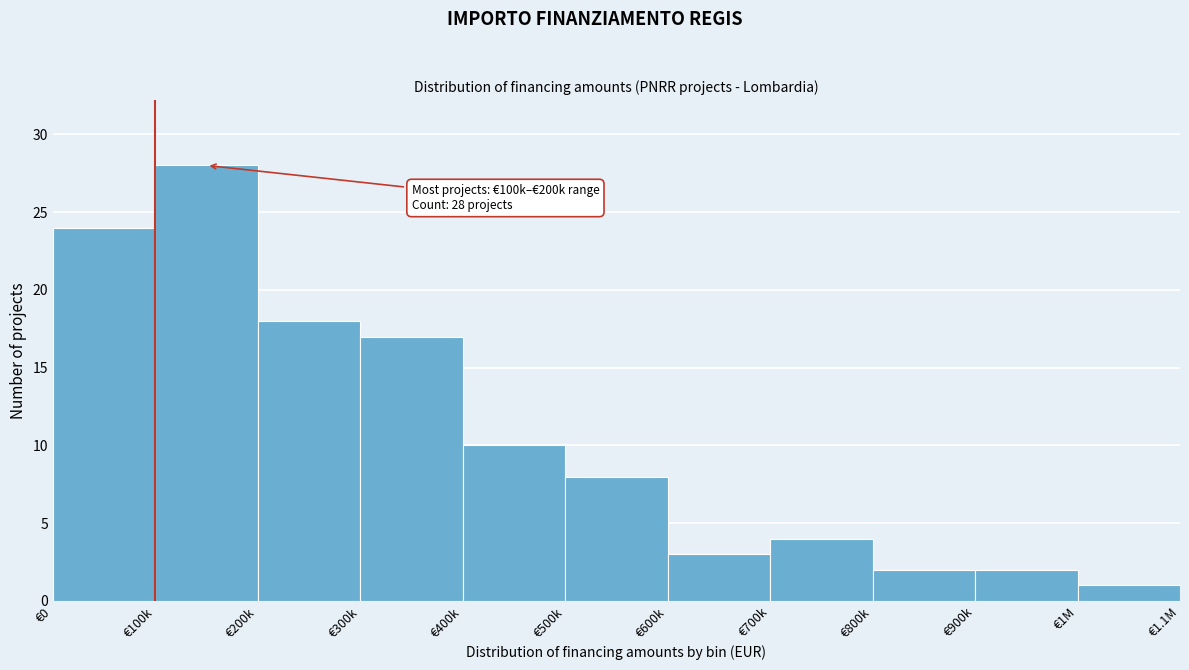

Reading left to right, transcribe all the data shown in this chart.

€0=24	€100k=28	€200k=18	€300k=17	€400k=10	€500k=8	€600k=3	€700k=4	€800k=2	€900k=2	€1M=1